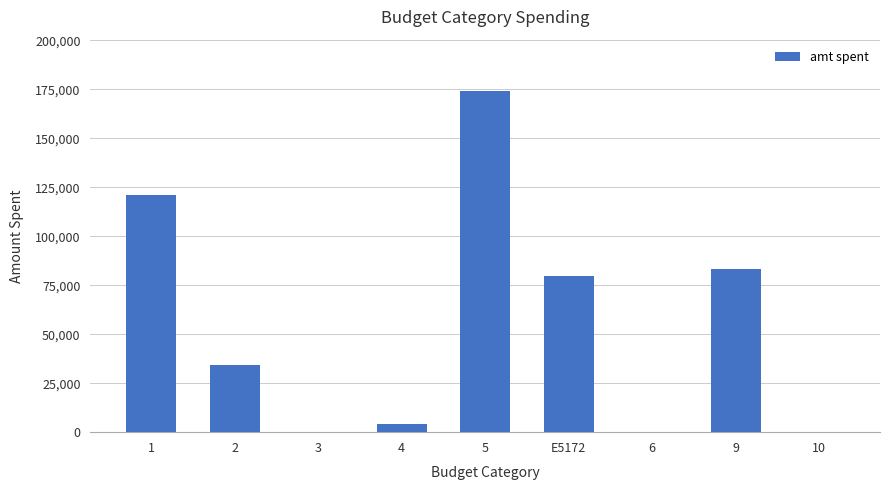

Is it true that the value at 5 is 174185.0?

True